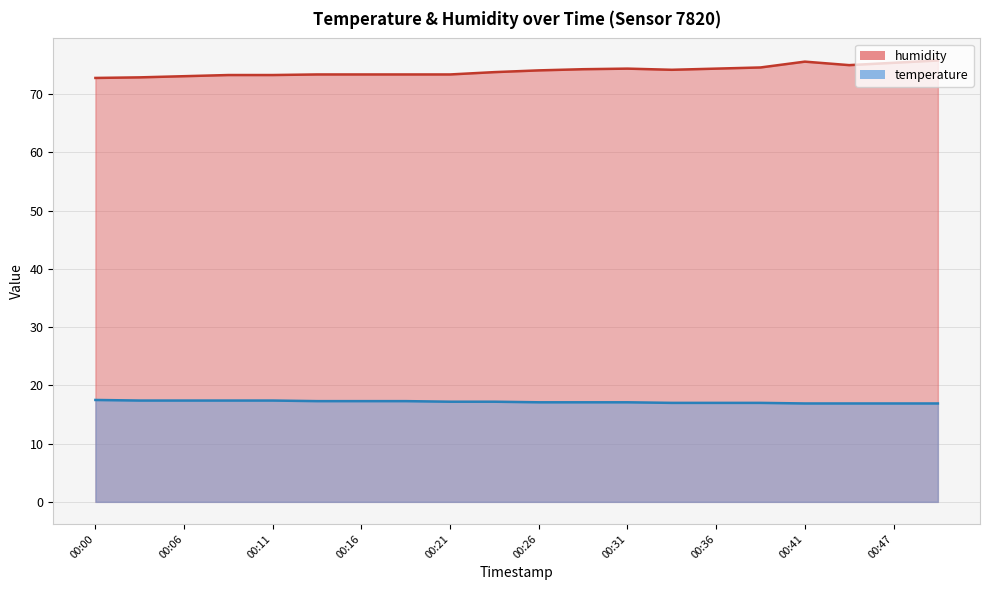

How many temperature values are between 17 and 18?

16